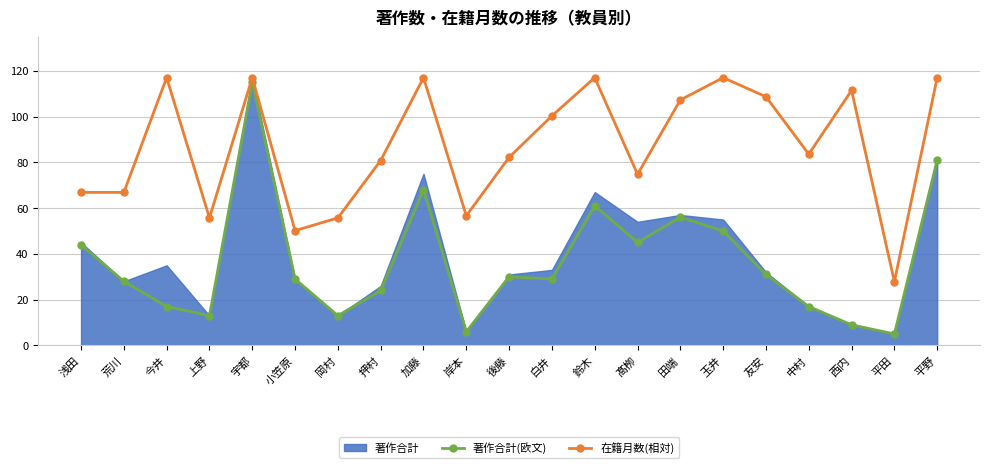

At how many categories does at least one series exceed 82?

12